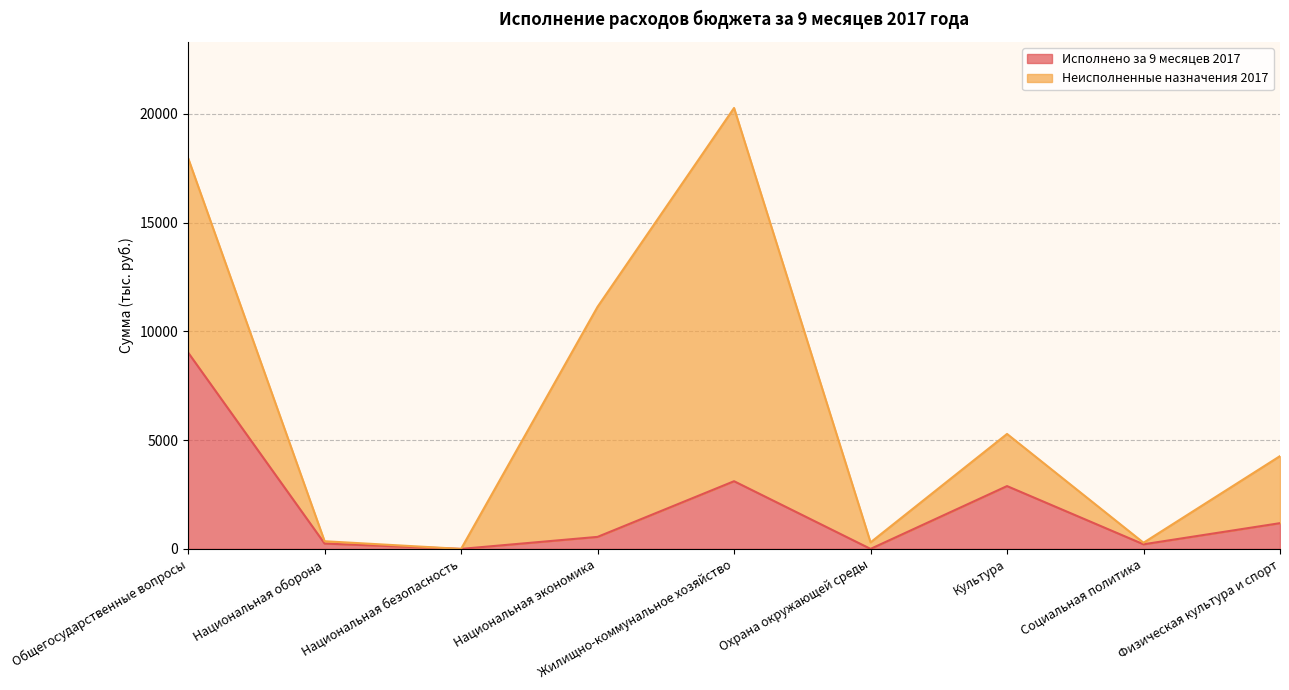

Where is the first local maximum?

Жилищно-коммунальное хозяйство